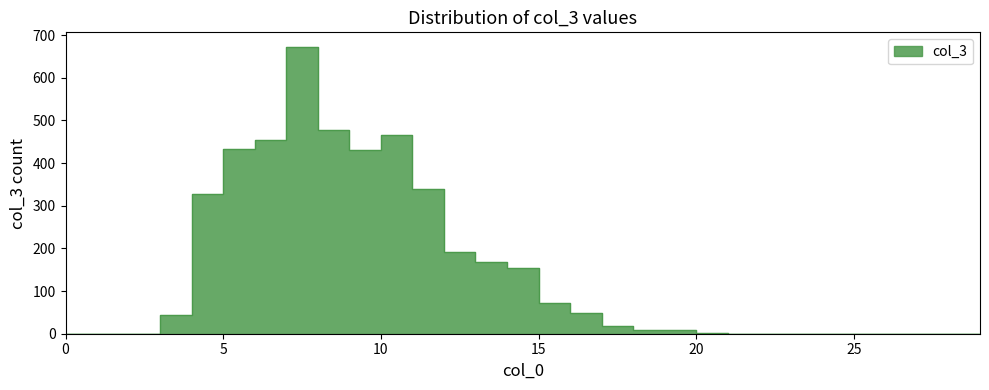

Which label corresponds to the largest value in the chart?

7.0